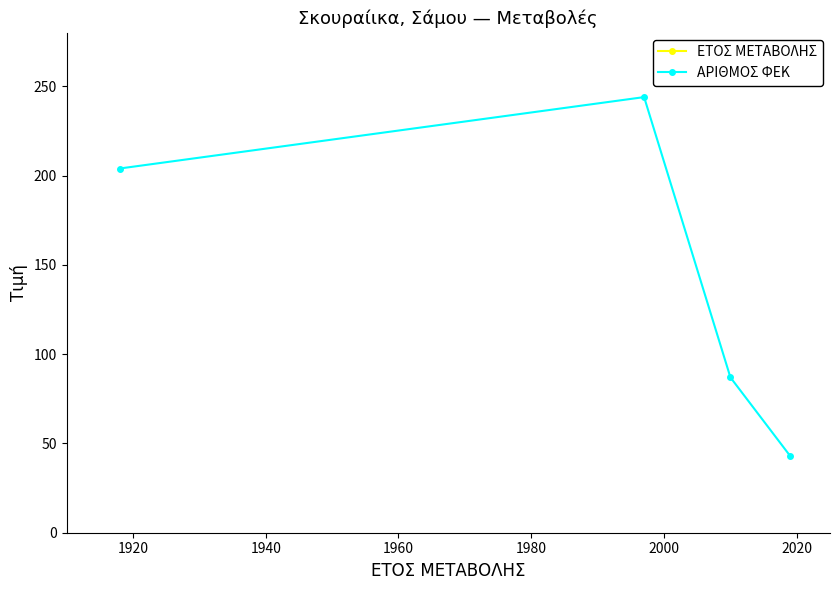

What is the total value across all series at 1940?

2097